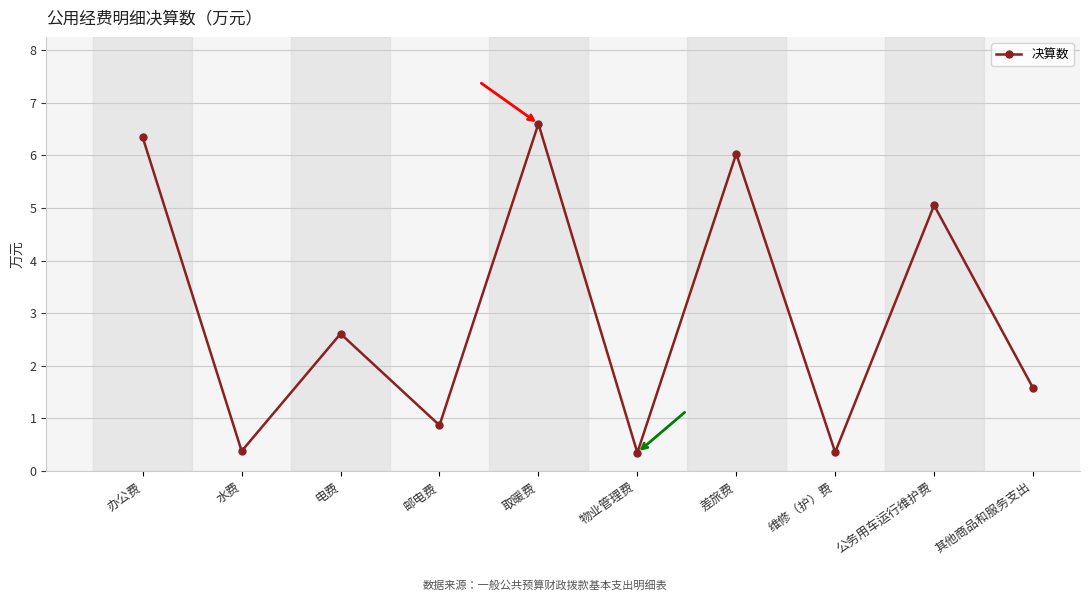

Approximately how many times larger is the value at 公务用车运行维护费 compared to 办公费?

0.8